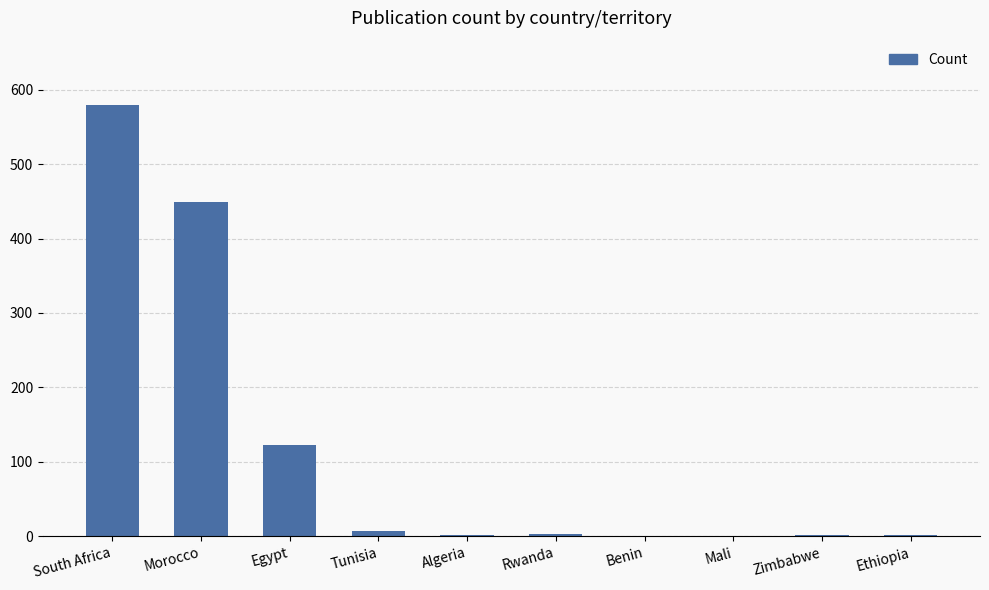

Between South Africa and Zimbabwe, which is larger?

South Africa